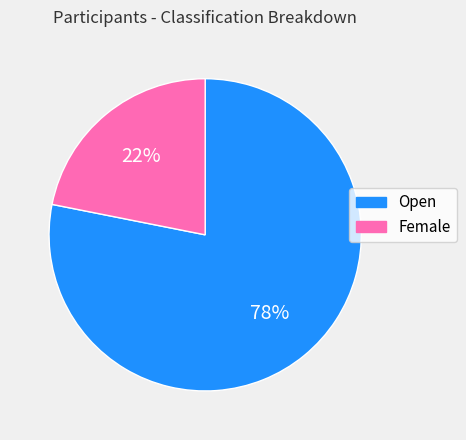

To the nearest percent, what portion does Open represent?

78%